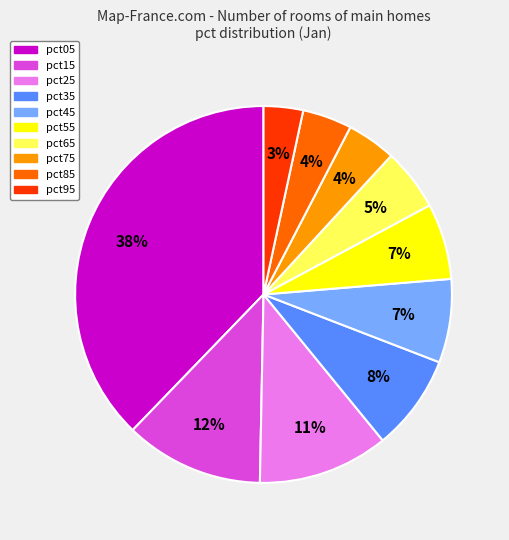

Is it true that pct55 is 20% of the pie?

False